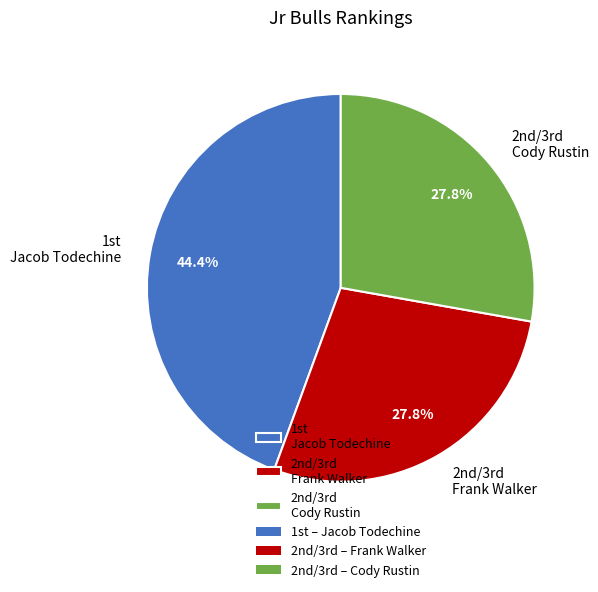

Does any single category account for the majority?

No